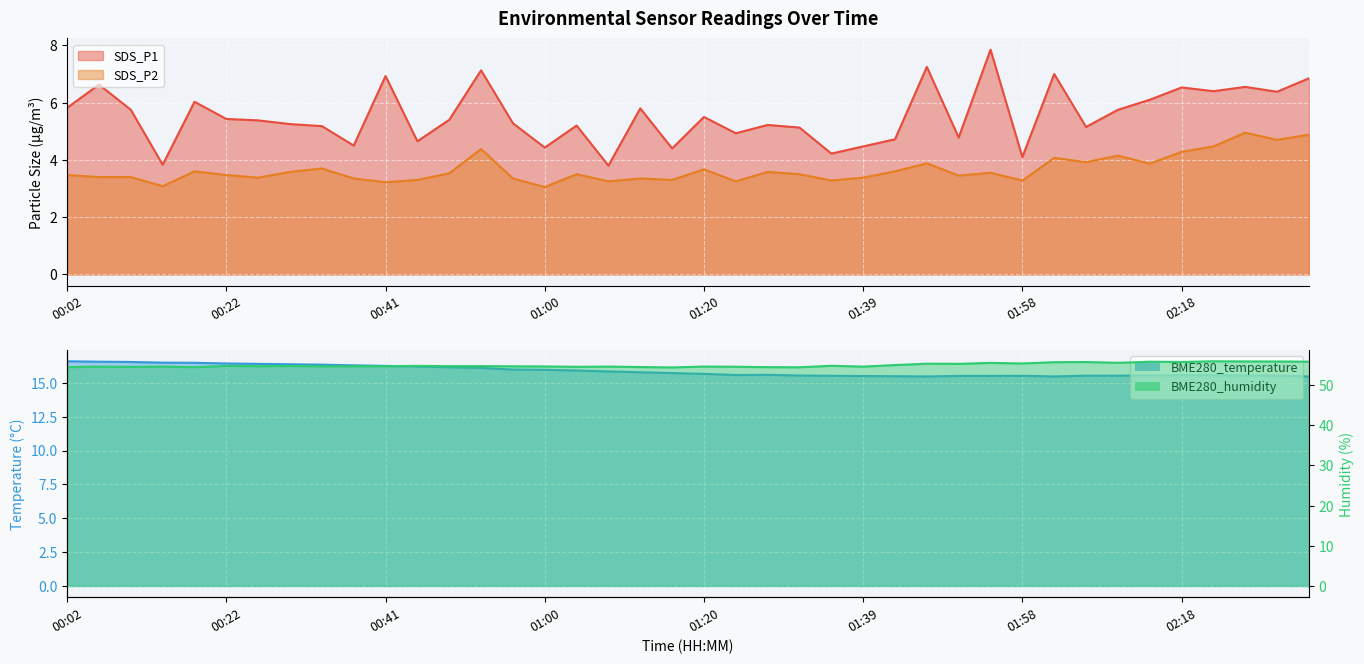

The BME280_temperature series shows 21.2 at 01:43. True or false?

False